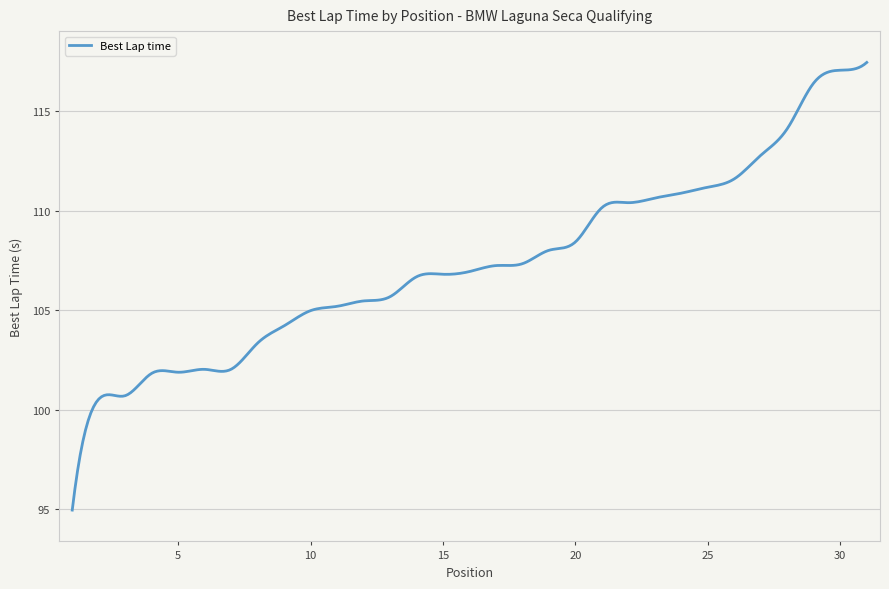

What is the minimum value shown in the chart?

95.0